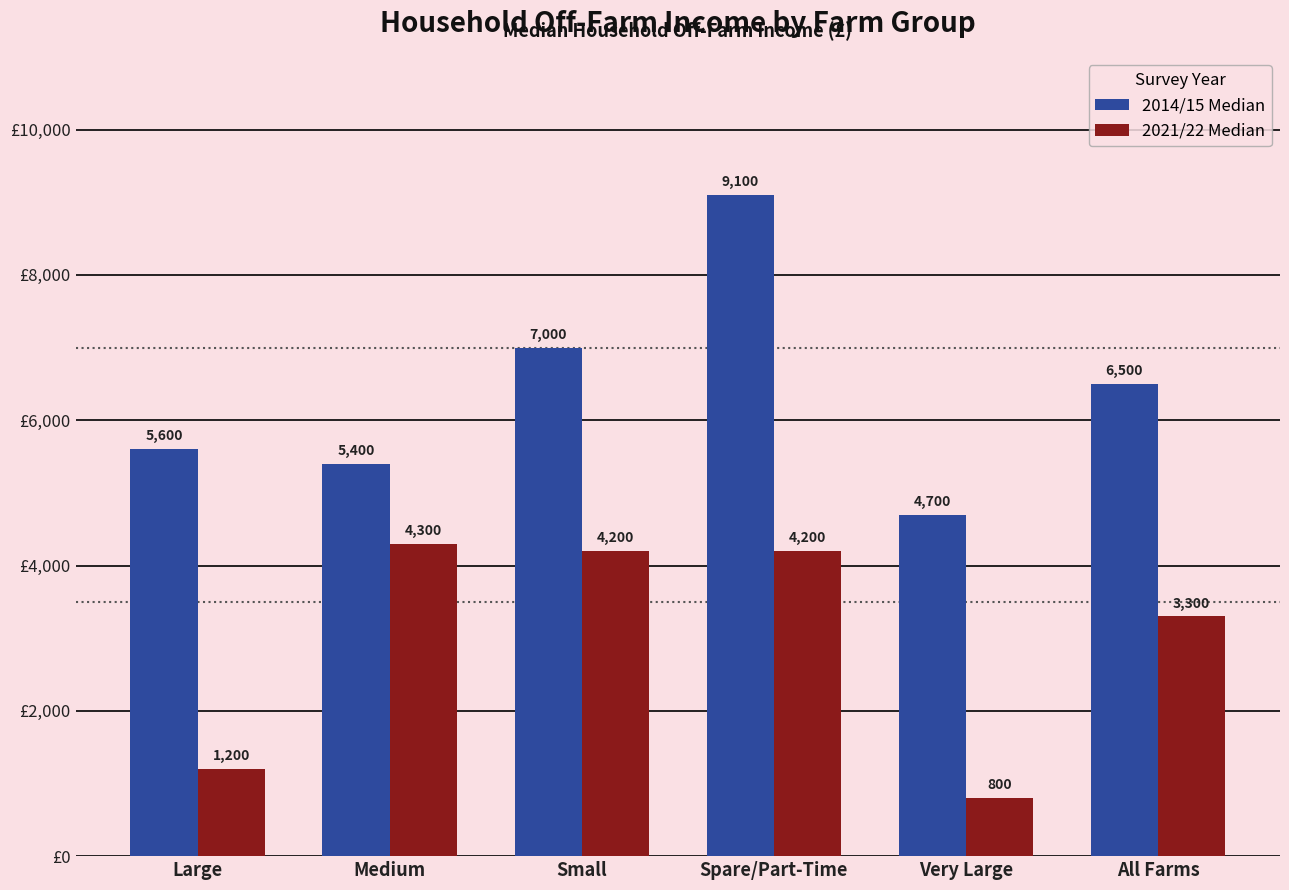

Between Small and All Farms, which series saw the biggest shift?

2021/22 Median